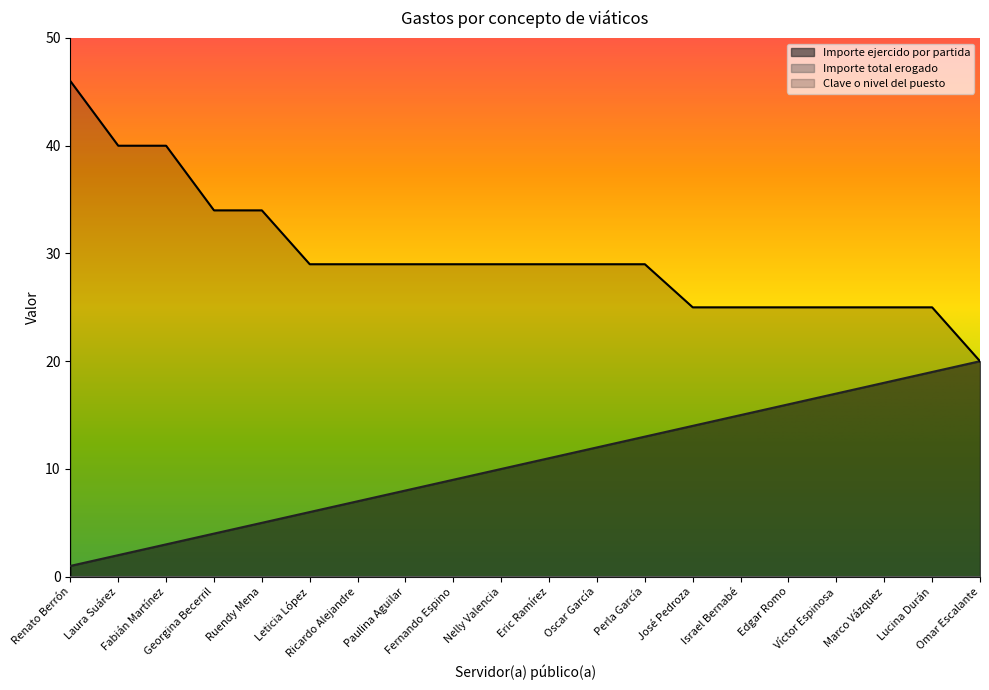

The Clave o nivel del puesto series shows 29 at Perla García. True or false?

True